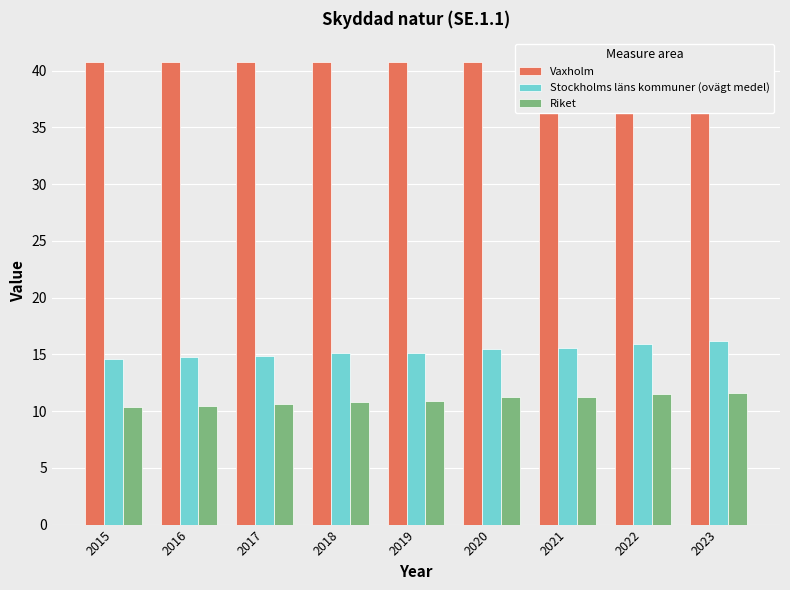

What is the total value across all series at 2015?

65.7